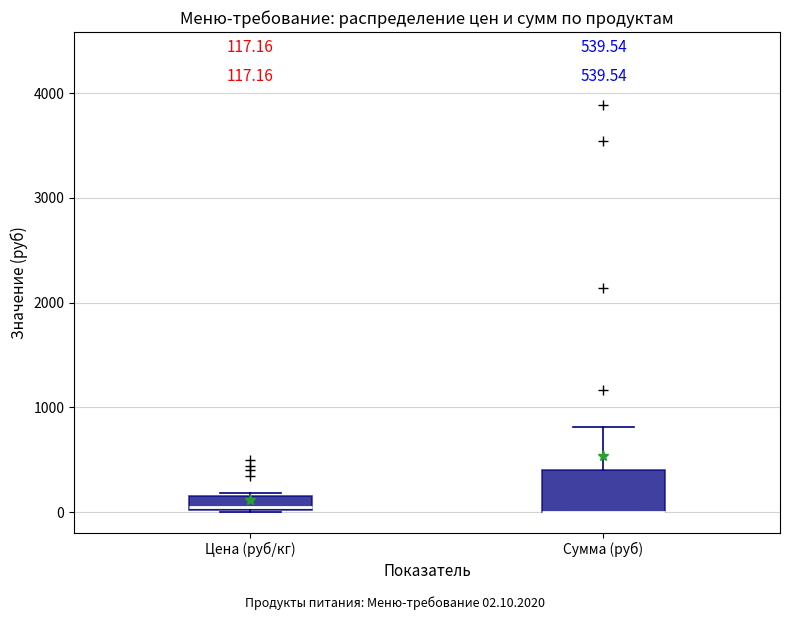

Comparing the boxes themselves (not the whiskers), which one is the tallest?

Сумма (руб)